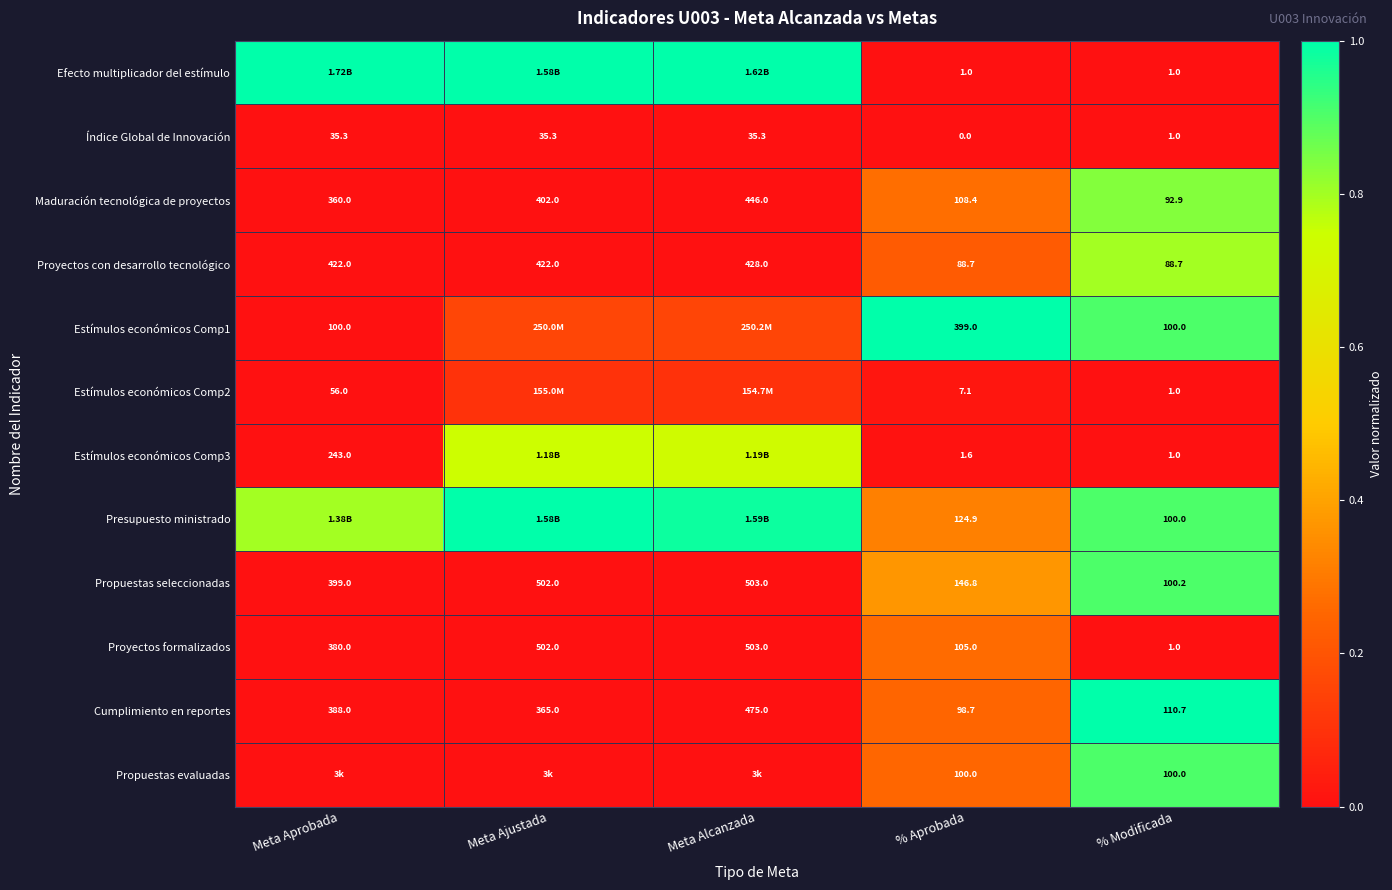

Rank the categories by Maduración tecnológica de proyectos value from highest to lowest.

Meta Alcanzada, Meta Ajustada, Meta Aprobada, % Aprobada, % Modificada